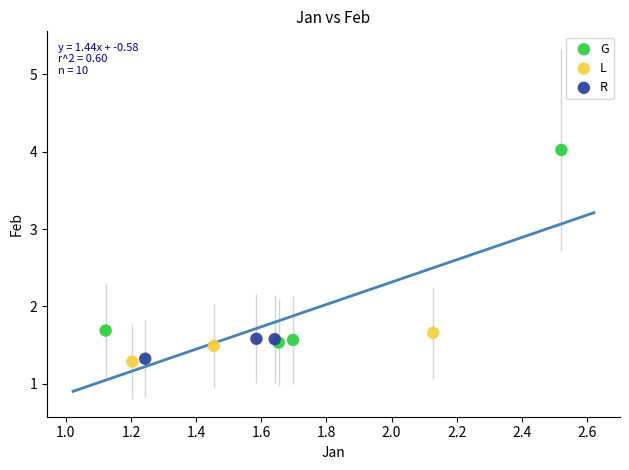

Which series has the widest spread of Y values?

G